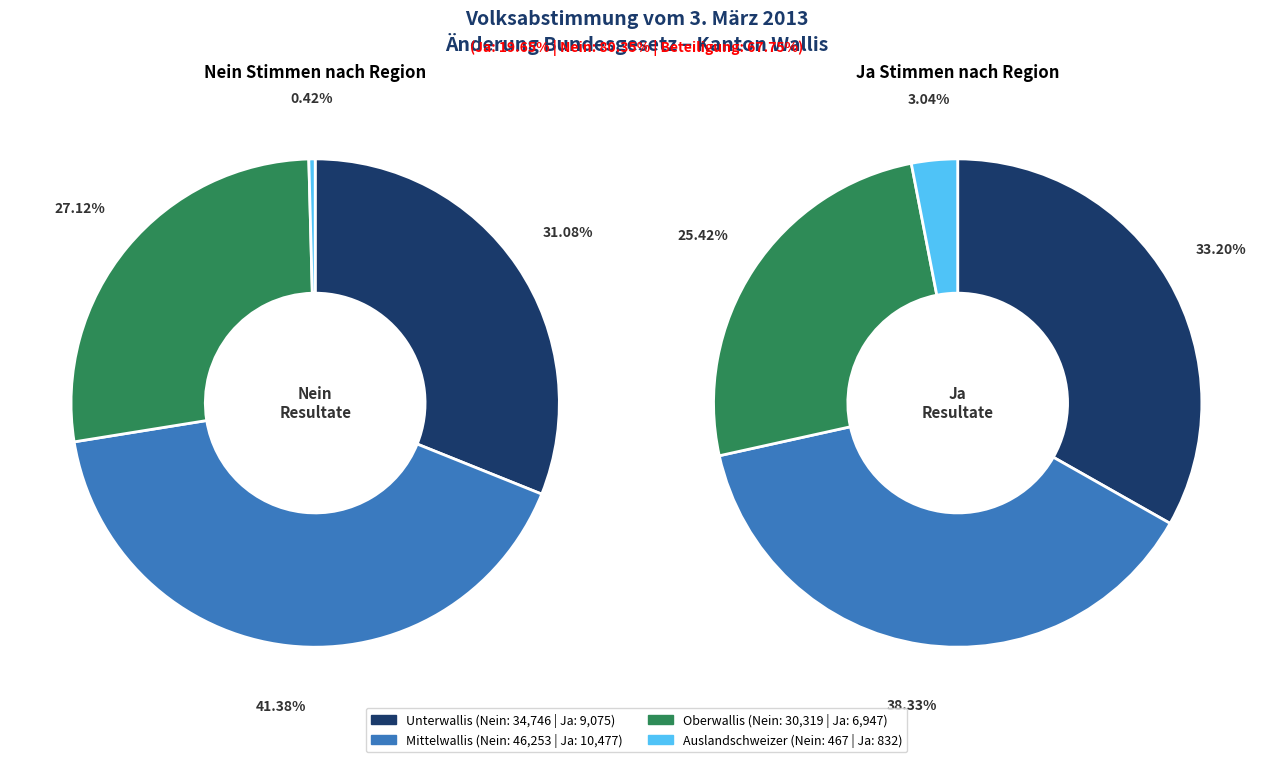

Does any single category account for the majority?

No